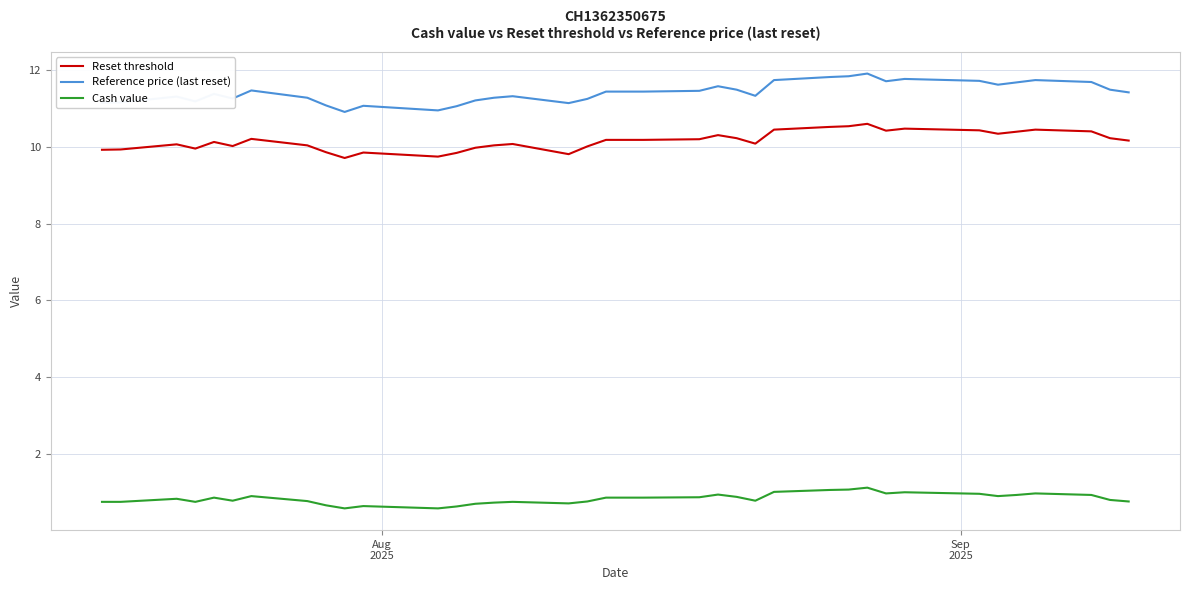

List the series in order of their peak value, highest first.

Reference price (last reset), Reset threshold, Cash value